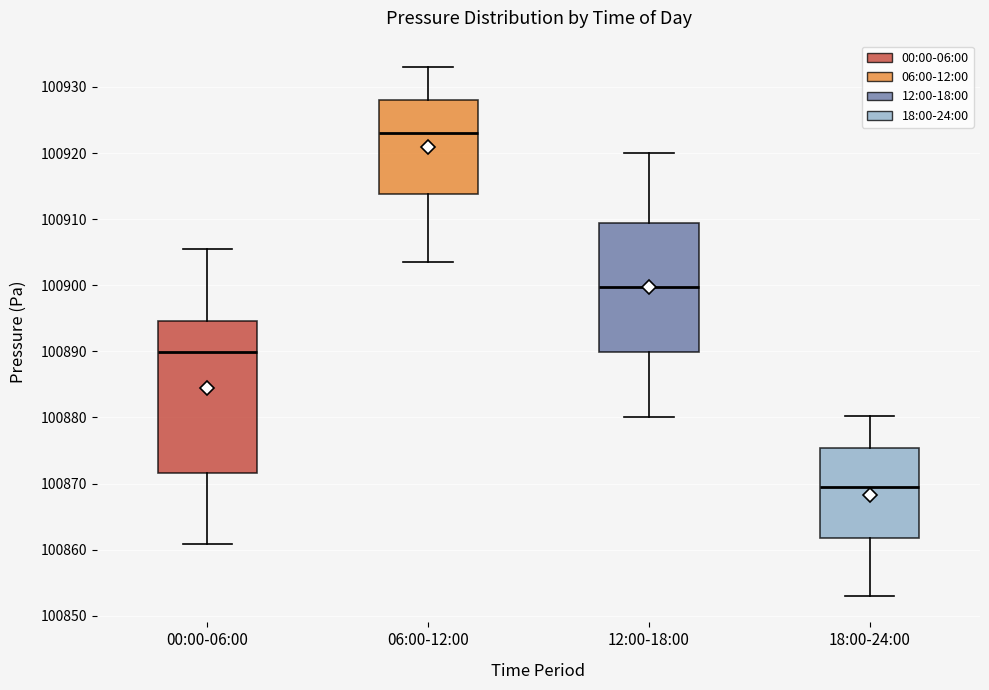

Reading left to right, transcribe this box plot: for each box, give where its median line is, the range the box spans, and where its two whiskers end, as read against the y-axis. The values are not printed on the chart, so give them approximately, as read against the axis.

00:00-06:00: median 100890, box 100872 to 100895, whiskers 100861 to 100905
06:00-12:00: median 100923, box 100914 to 100928, whiskers 100904 to 100933
12:00-18:00: median 100900, box 100890 to 100909, whiskers 100880 to 100920
18:00-24:00: median 100870, box 100862 to 100875, whiskers 100853 to 100880